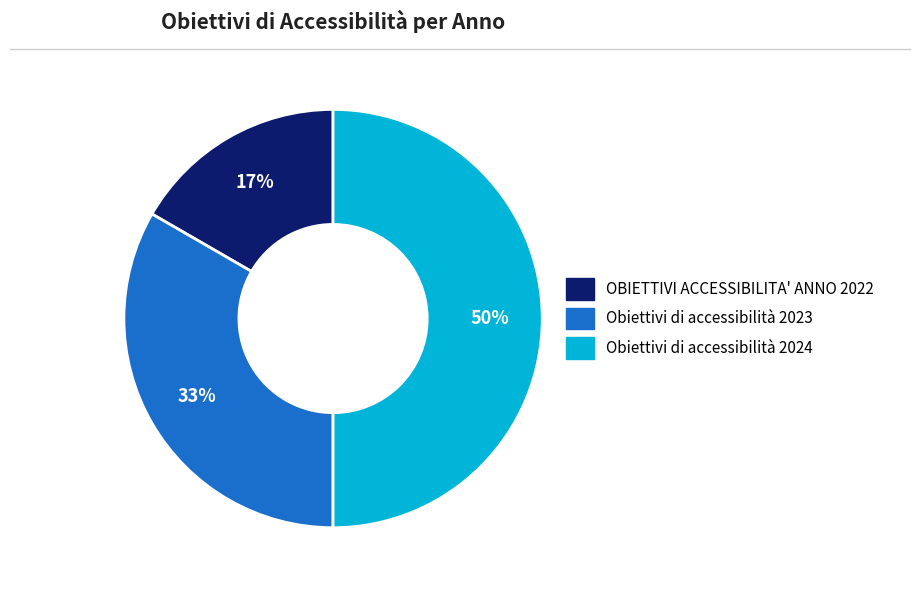

Rank the categories by value from lowest to highest.

OBIETTIVI ACCESSIBILITA' ANNO 2022, Obiettivi di accessibilità 2023, Obiettivi di accessibilità 2024